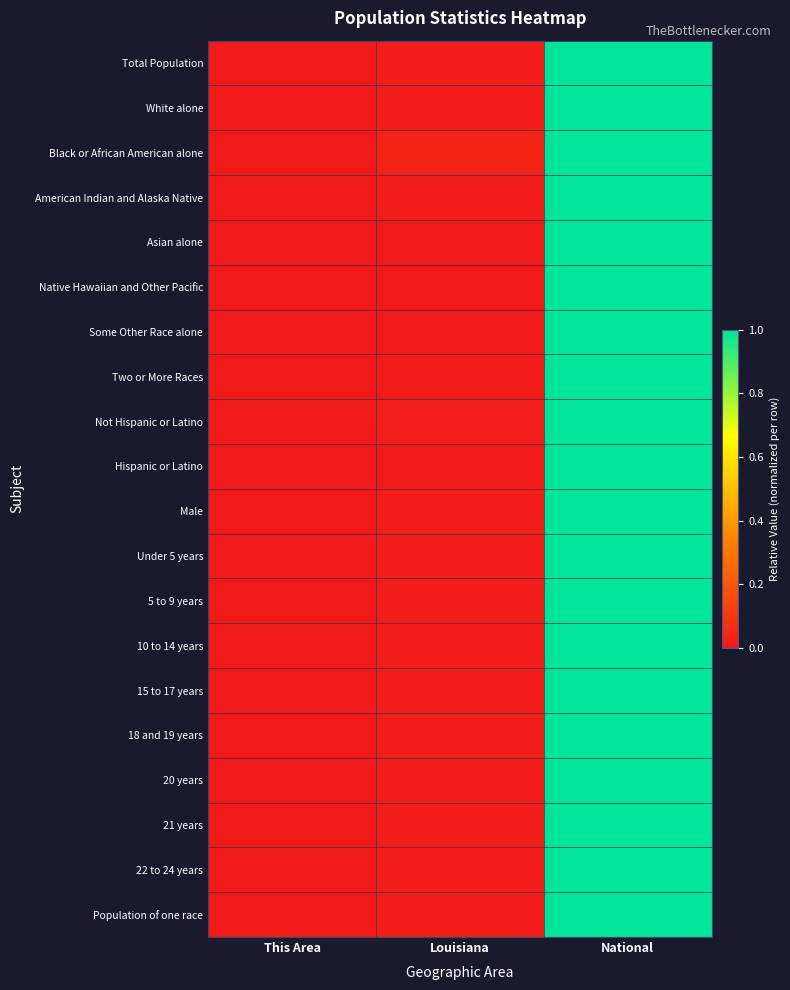

At which category is the sum across all series the highest?

National